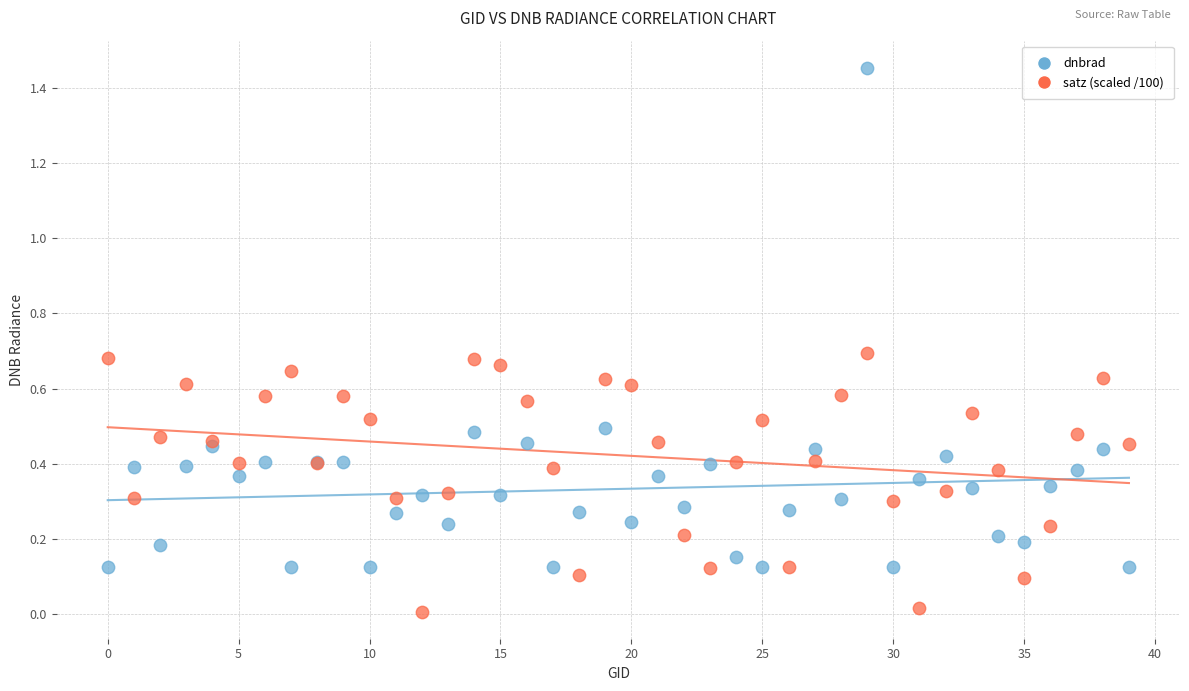

Which series contains the lowest Y value?

satz (scaled /100)